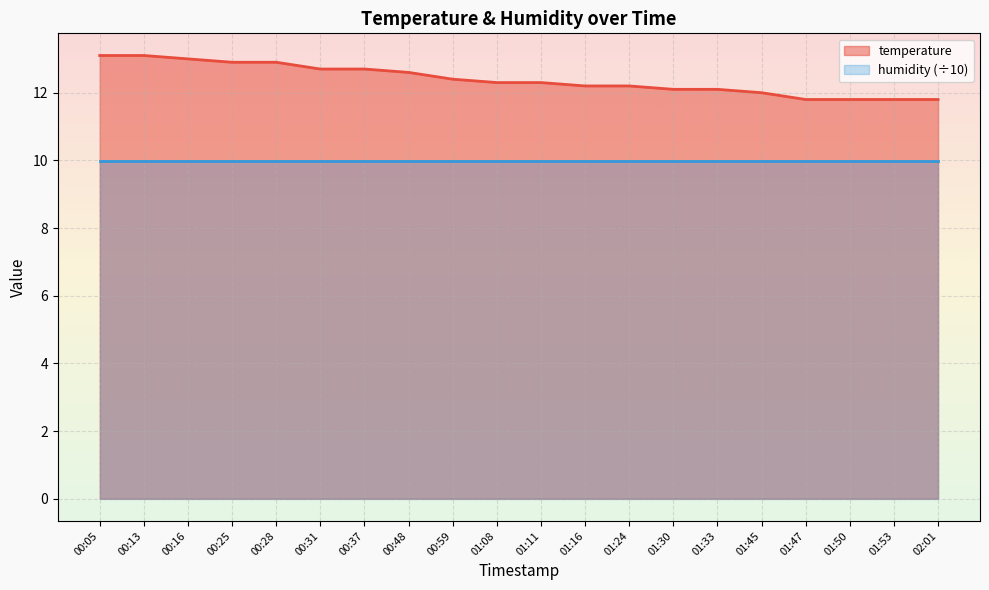

What is the minimum value shown in the chart?

10.0